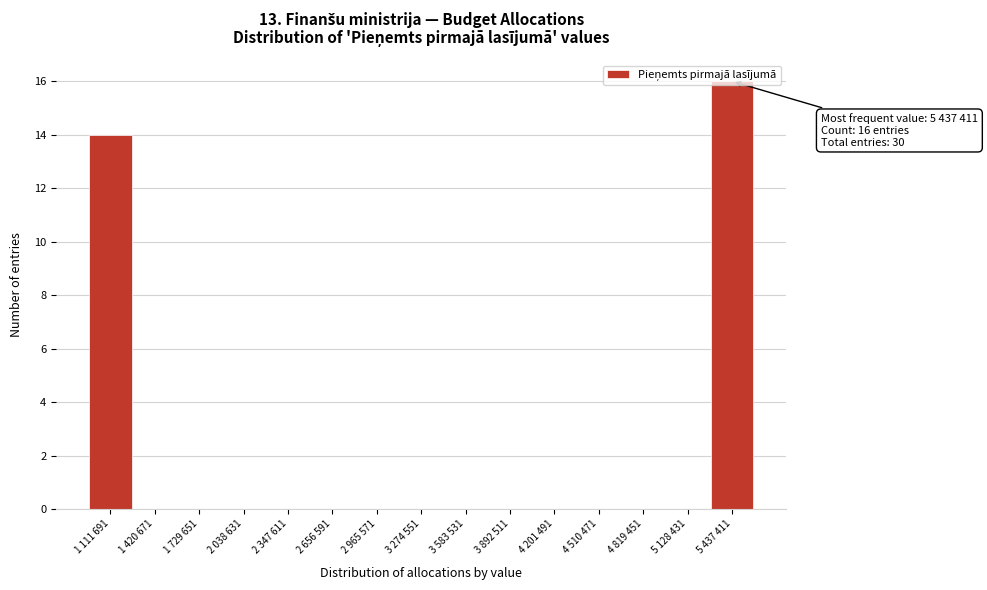

What is the sum of all values?

30